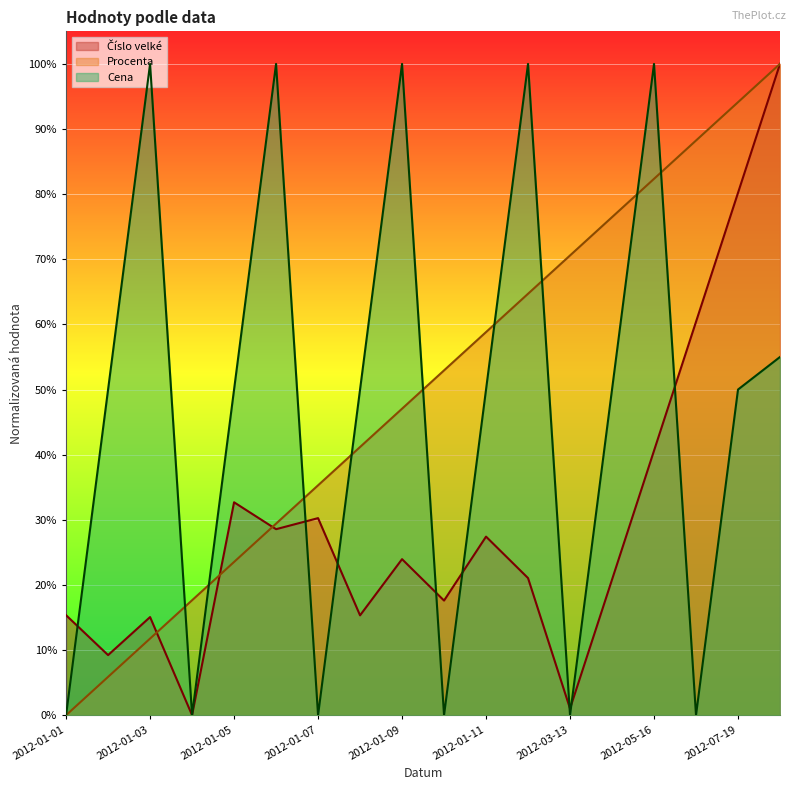

Which series has the largest range (max minus min)?

Číslo velké